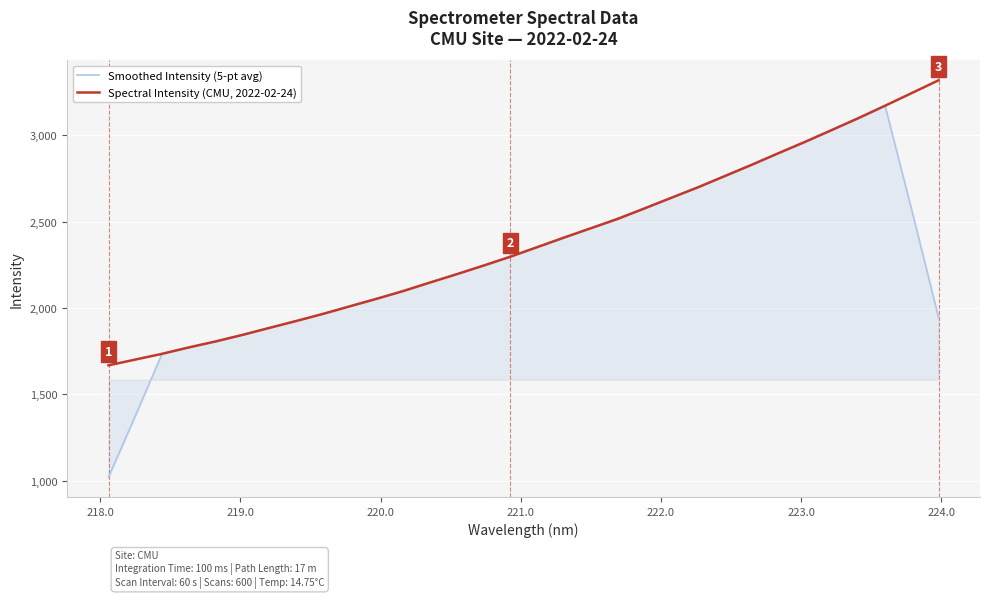

Rank the series by their average value, from highest to lowest.

Spectral Intensity (CMU, 2022-02-24), Smoothed Intensity (5-pt avg)